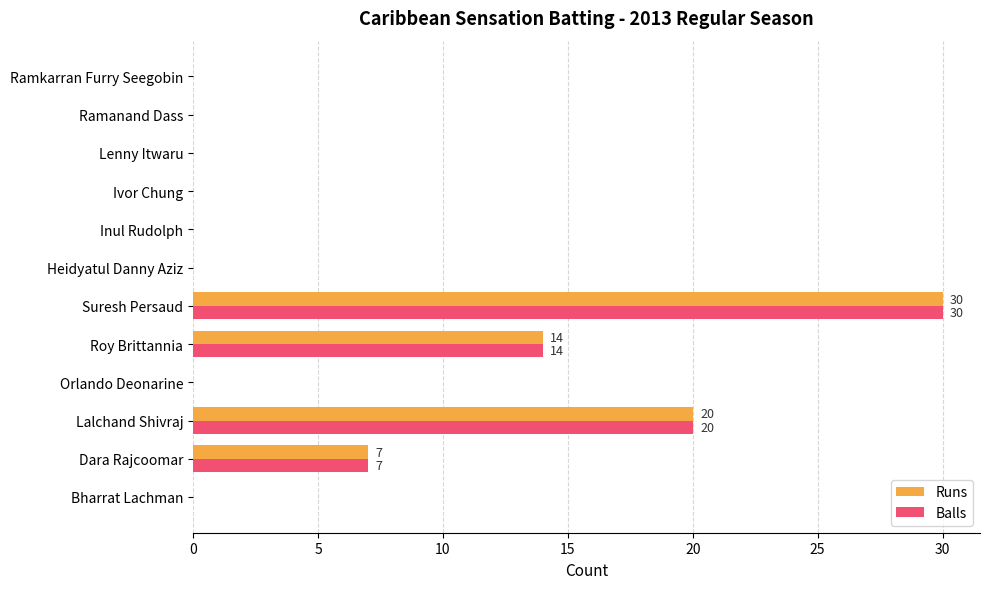

What is the sum of the Balls values at Roy Brittannia and Ramanand Dass?

14